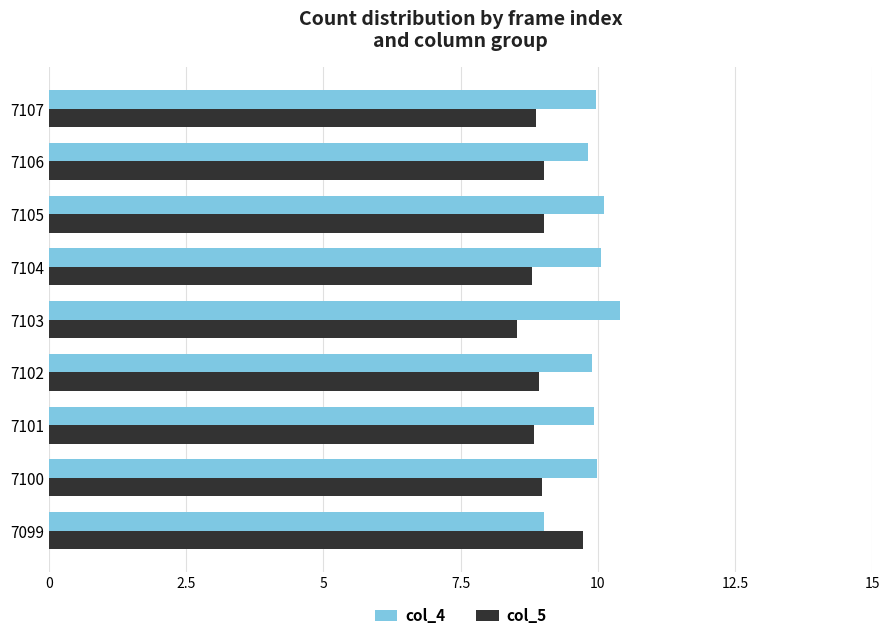

What is the difference between the highest and lowest values at 7102?

1.0